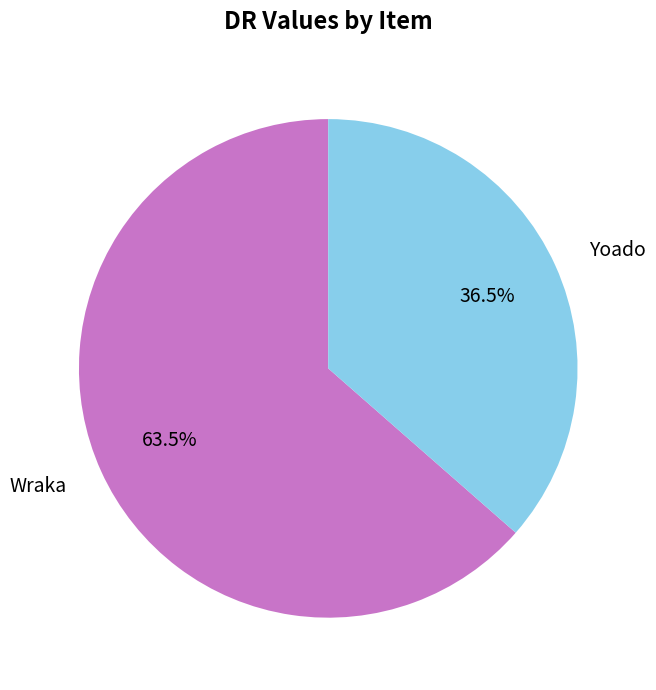

Which has a higher value, Yoado or Wraka?

Wraka